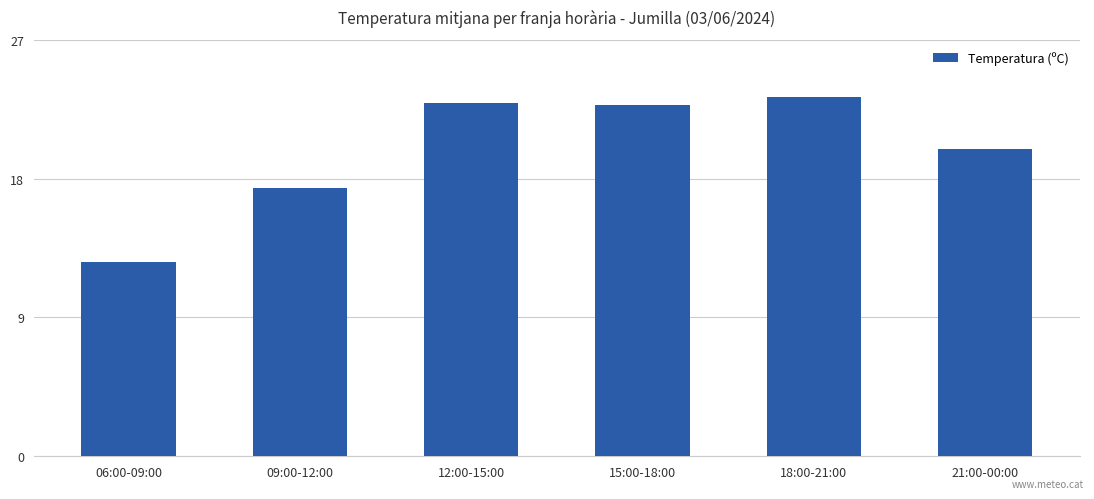

What is the sum of the values at 18:00-21:00 and 06:00-09:00?

35.9